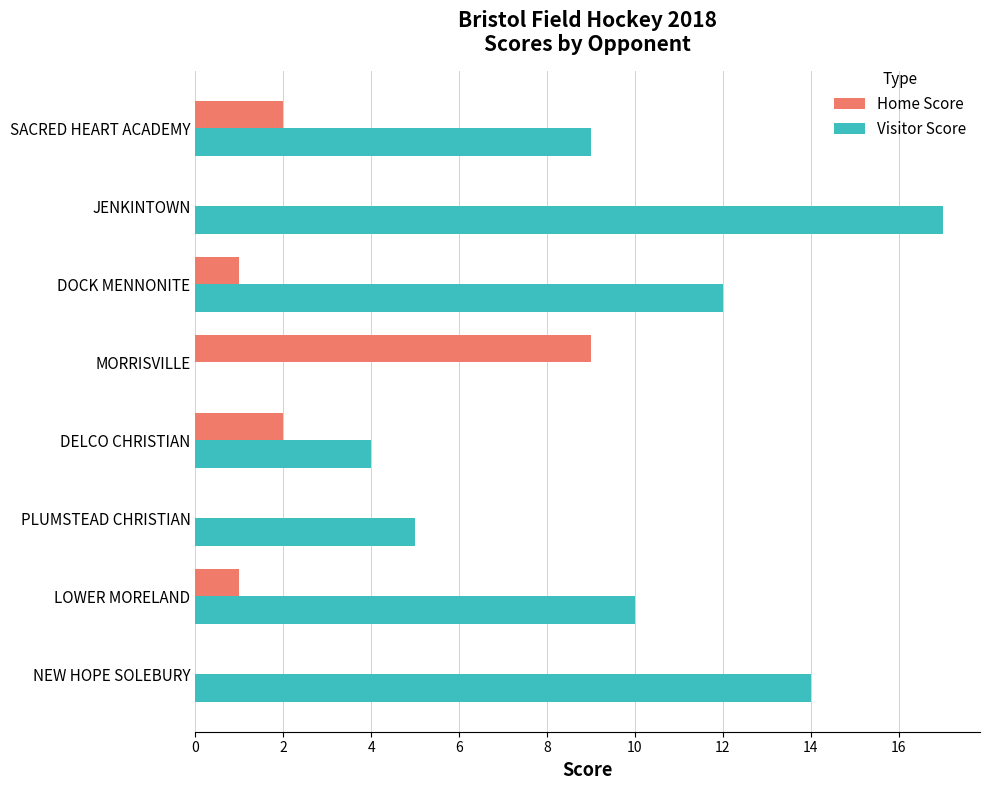

What is the approximate value of Visitor Score at NEW HOPE SOLEBURY?

14